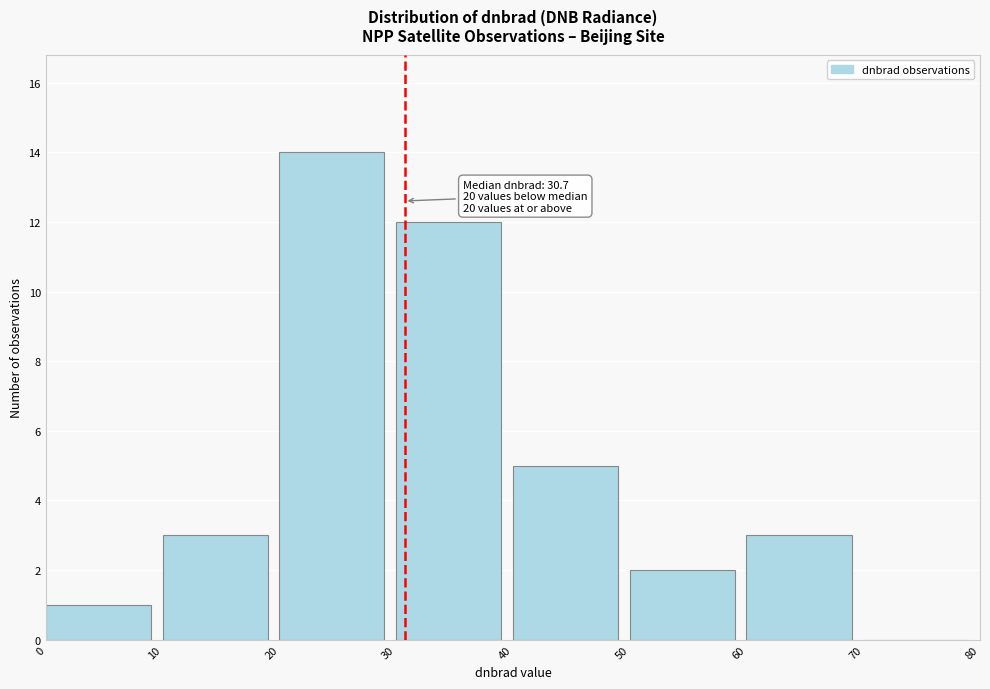

Which range on the x-axis has the tallest bar?

20 to 30